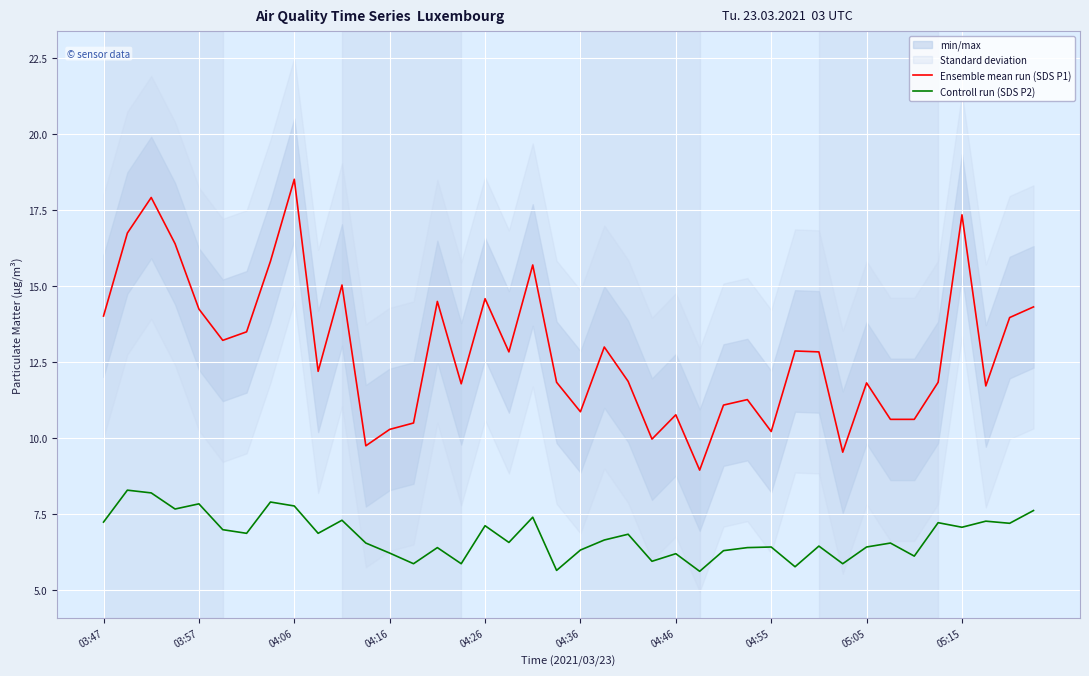

The value of Controll run (SDS P2) at 04:06 is 7.8. True or false?

True